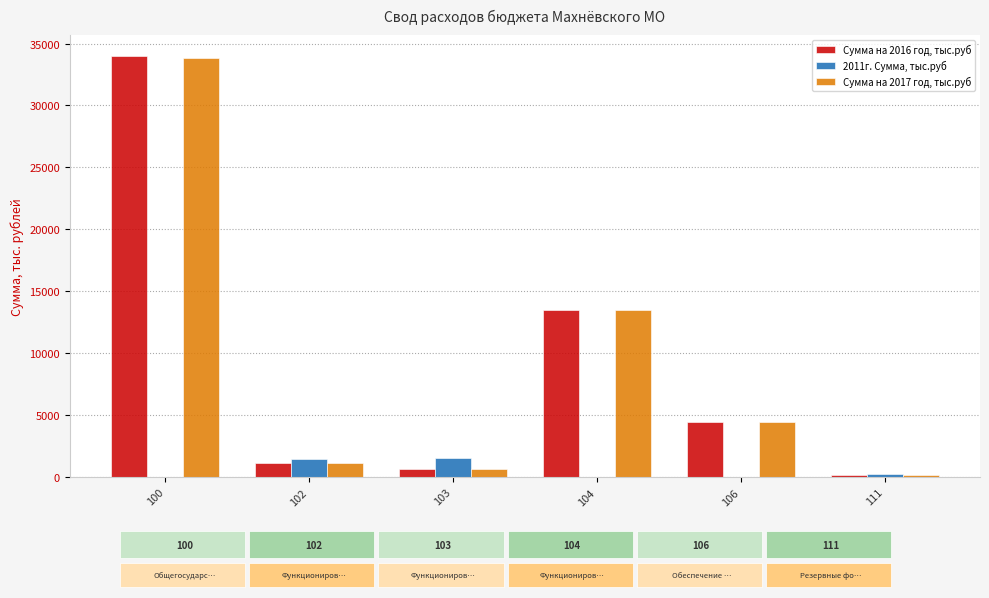

What is the maximum value for Сумма на 2016 год, тыс.руб?

33982.2